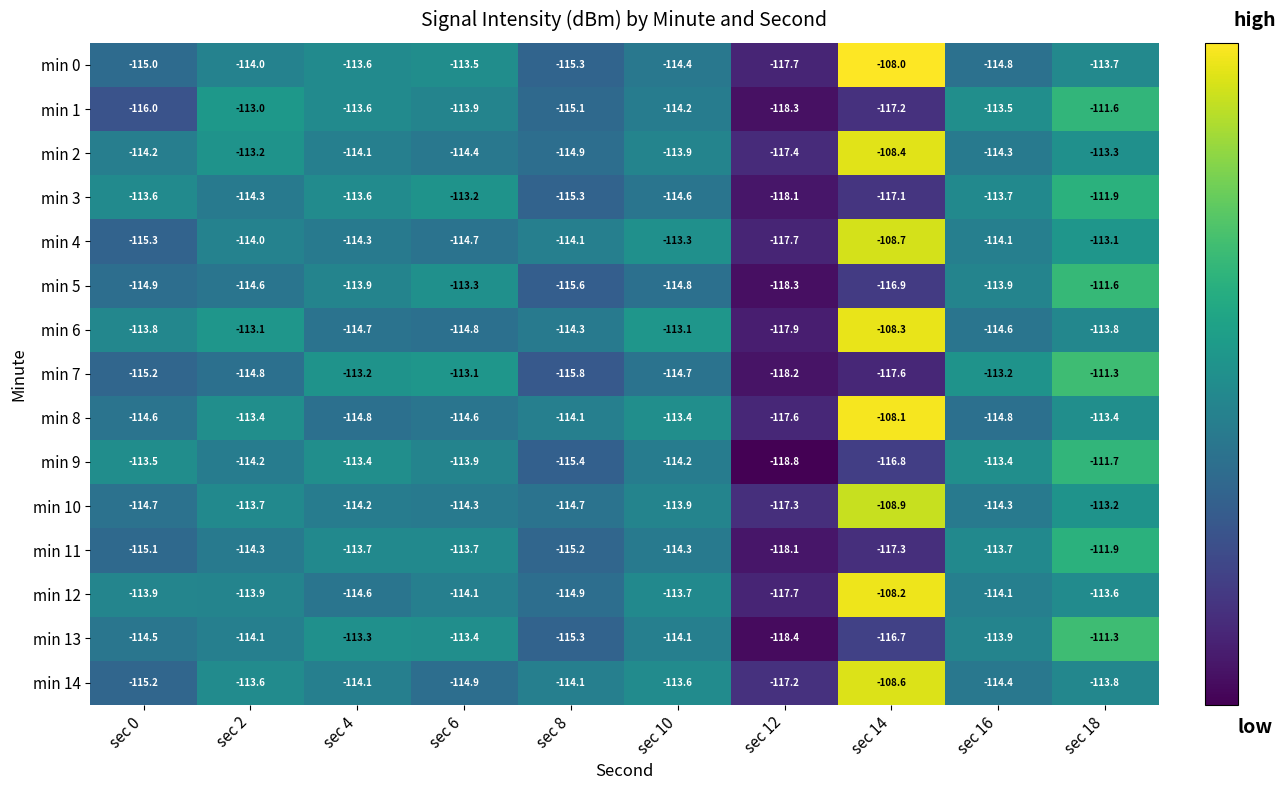

The value of min 5 at sec 4 is -202.5. True or false?

False